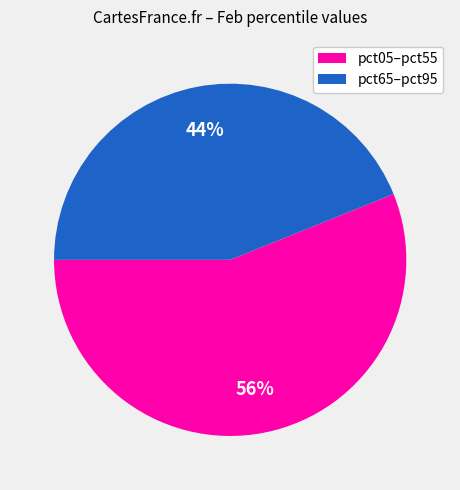

To the nearest percent, what is the difference between the largest and smallest slice percentages?

12%